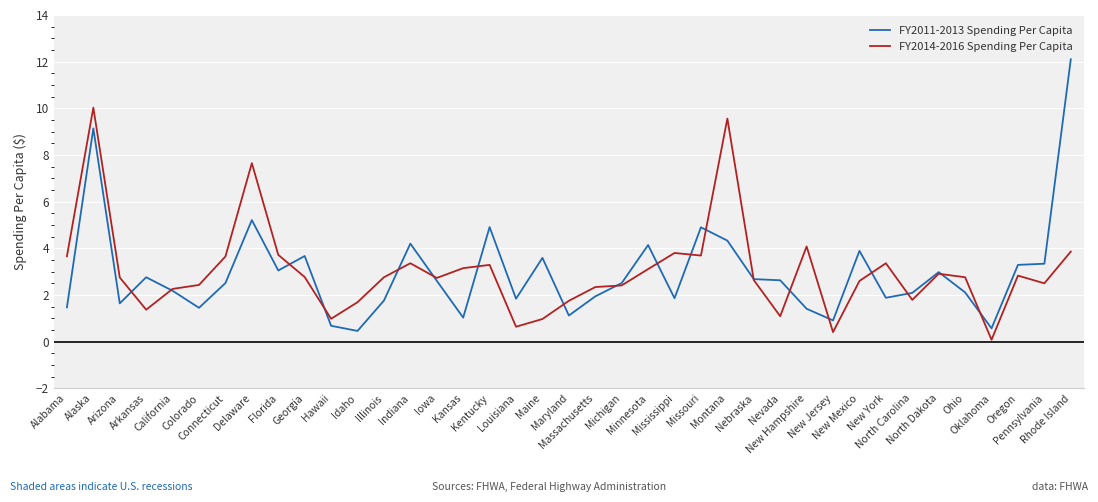

Rank the series at Illinois from lowest to highest value.

FY2011-2013 Spending Per Capita, FY2014-2016 Spending Per Capita